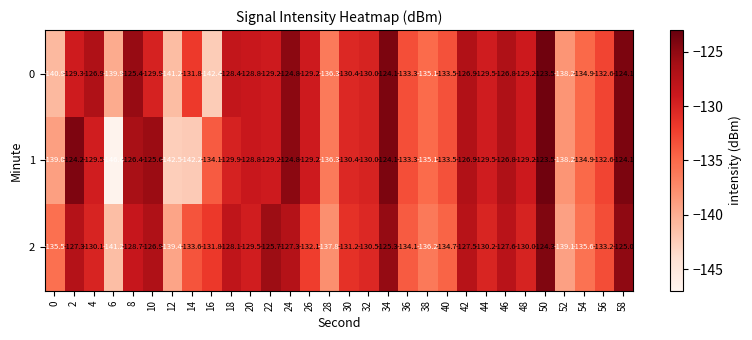

What is the difference between the highest and lowest values at 10?

4.3